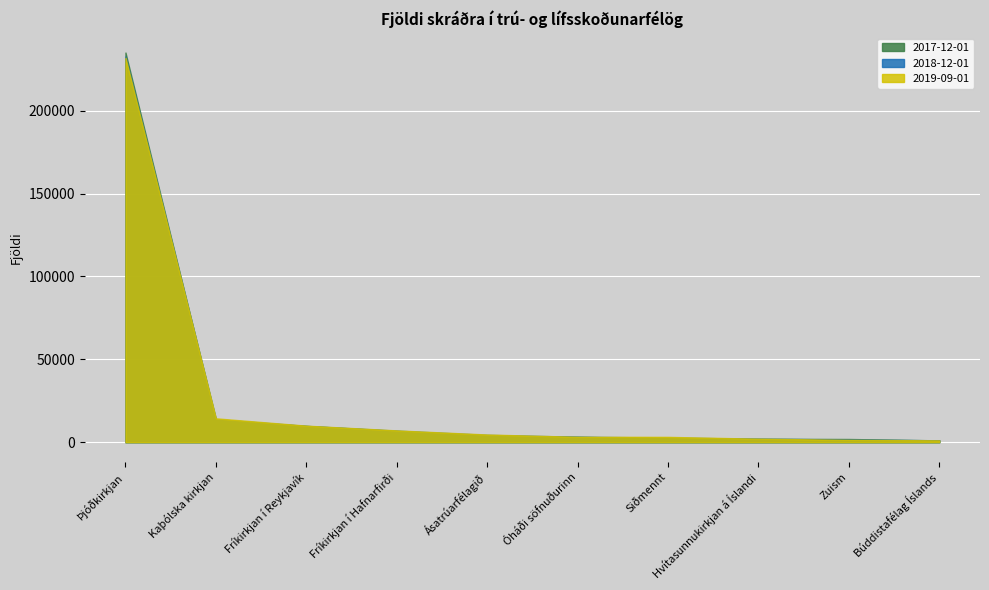

How many values in the 2018-12-01 series are below 4428?

5